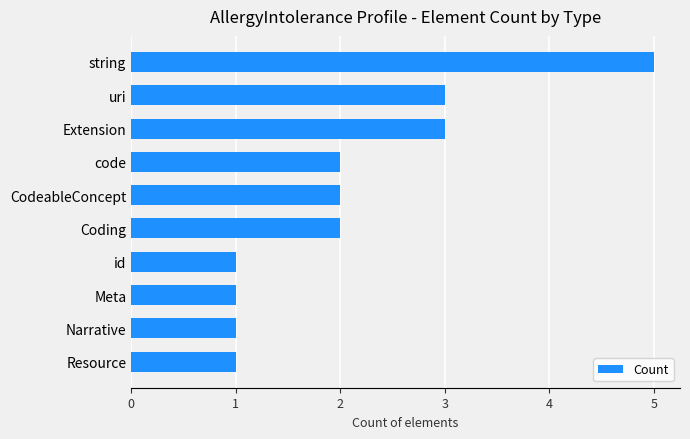

What is the sum of the values at Resource and Extension?

4